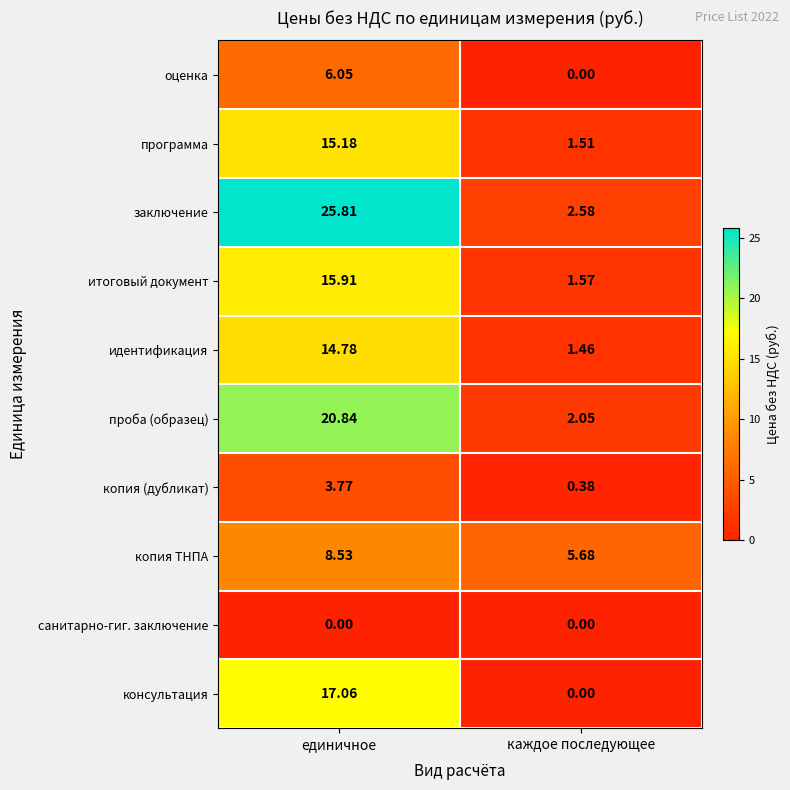

Which label corresponds to the largest value in the chart?

единичное